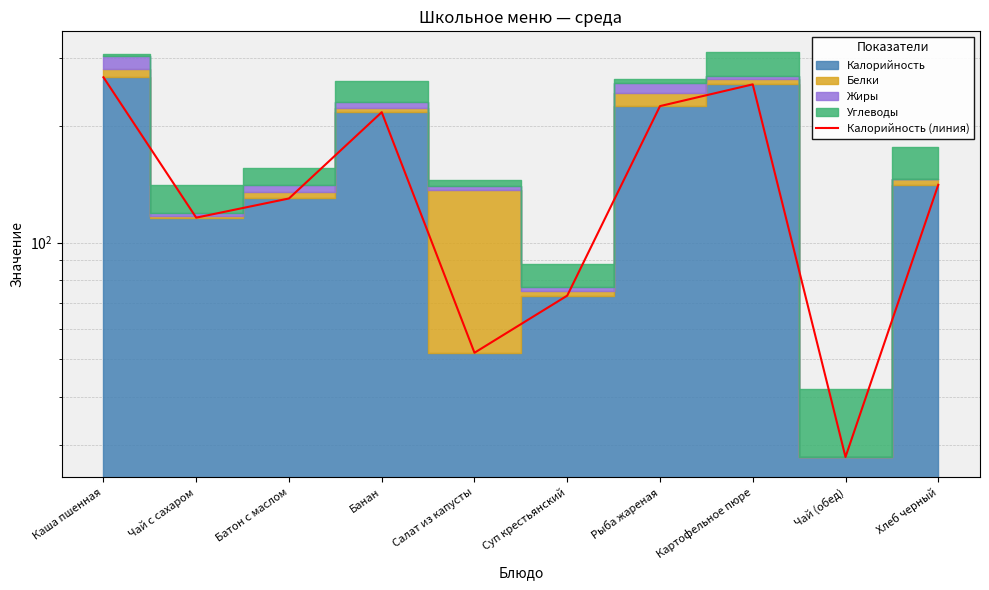

How many data points are above 141?

4